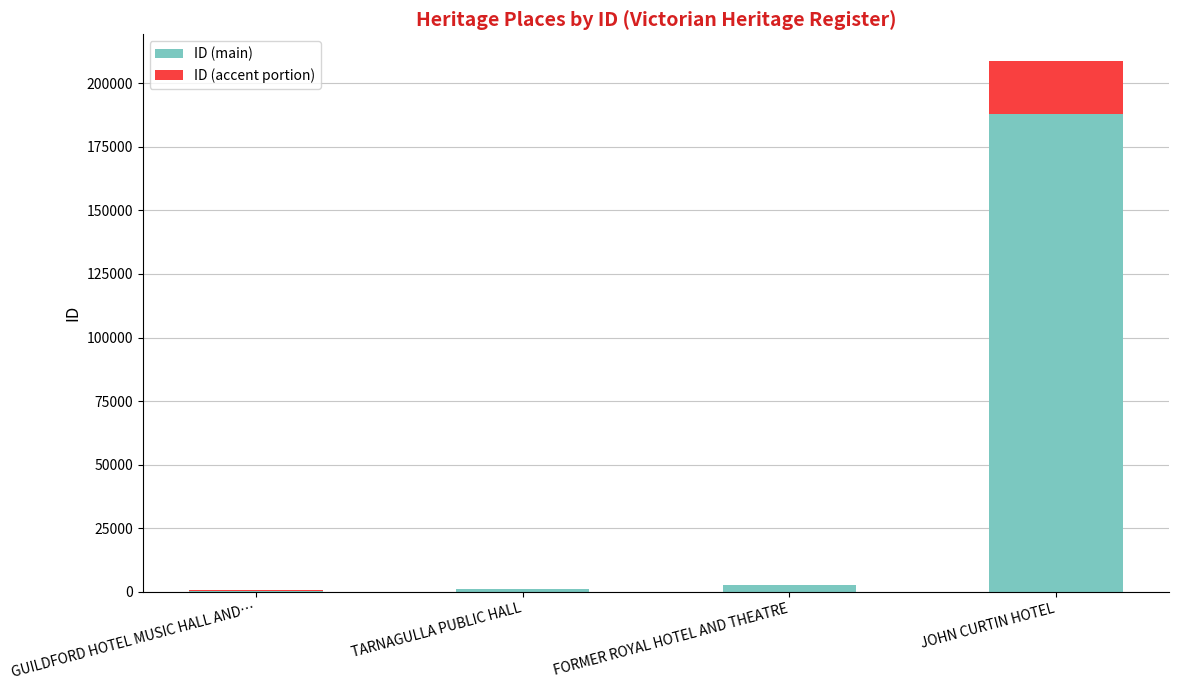

At which category is the sum across all series the highest?

JOHN CURTIN HOTEL